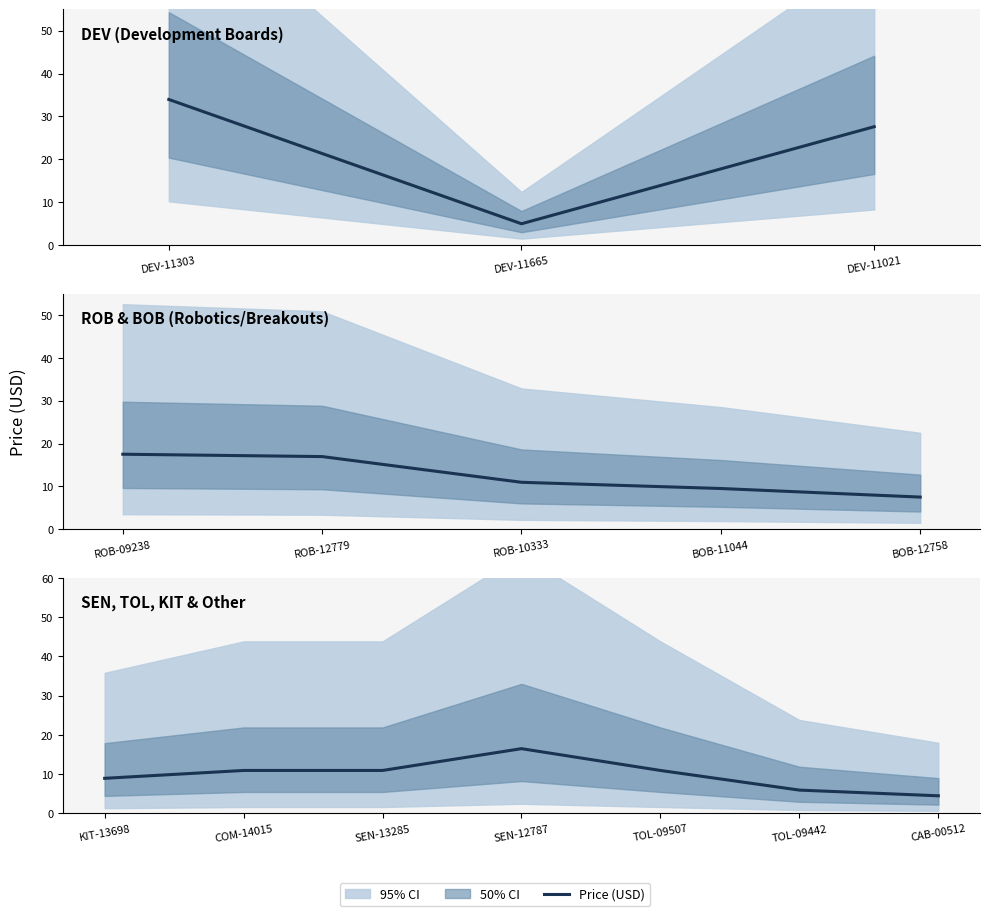

What is the difference between the values at COM-14015 and TOL-09442?

5.0